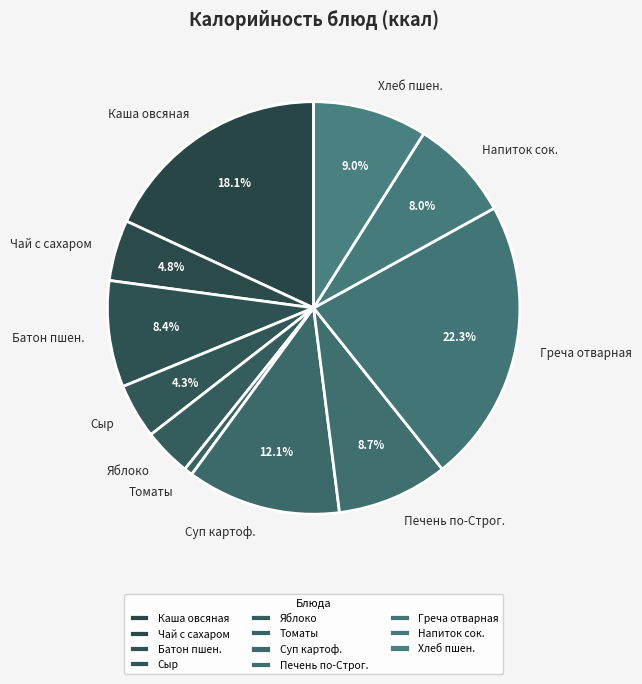

Which slice is the smallest?

Томаты